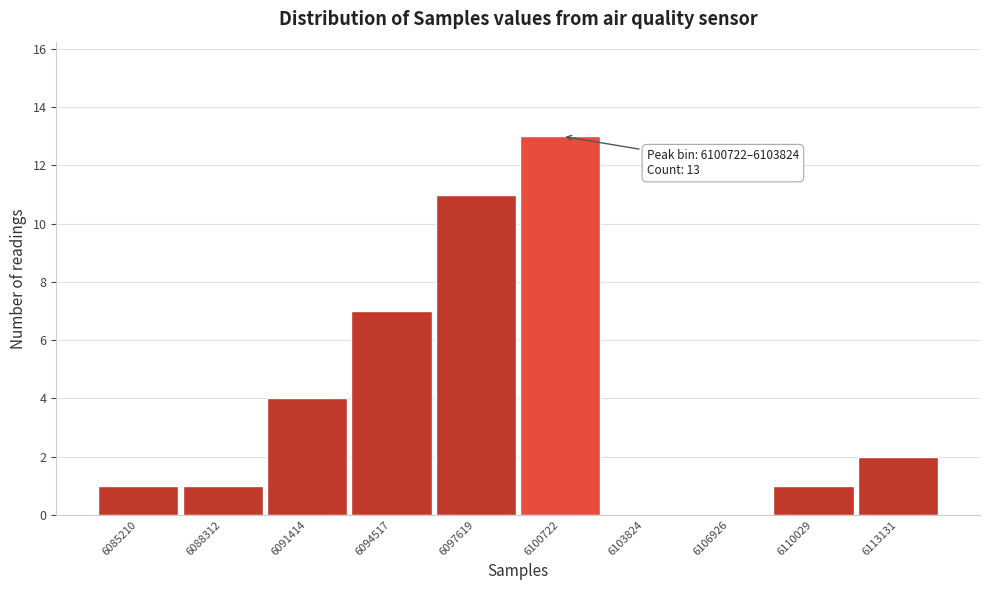

Reading right to left, transcribe all the data shown in this chart.

6113131=2	6110029=1	6106926=0	6103824=0	6100722=13	6097619=11	6094517=7	6091414=4	6088312=1	6085210=1